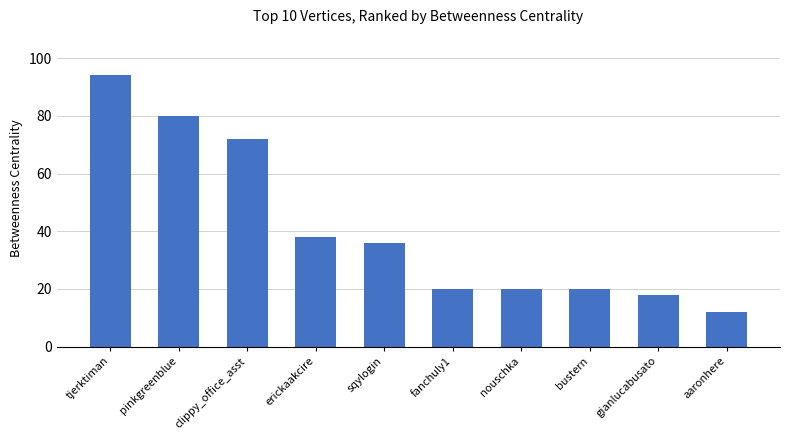

Reading right to left, list all the values displayed in this chart.

12	18	20	20	20	36	38	72	80	94